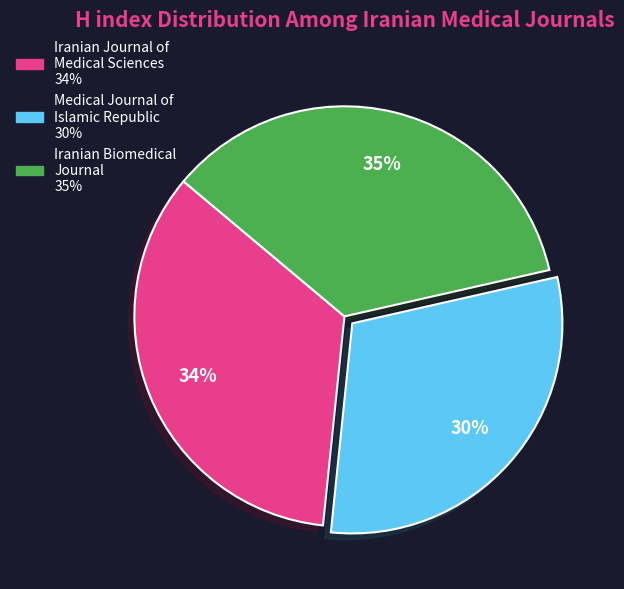

To the nearest percent, what is the difference between the largest and smallest slice percentages?

5%